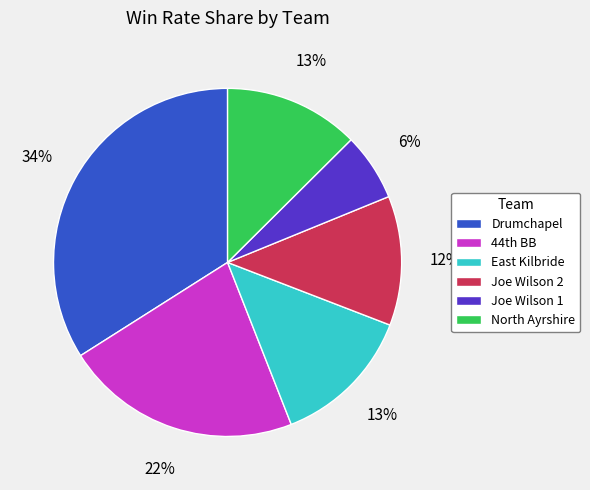

Between Joe Wilson 2 and East Kilbride, which is larger?

East Kilbride